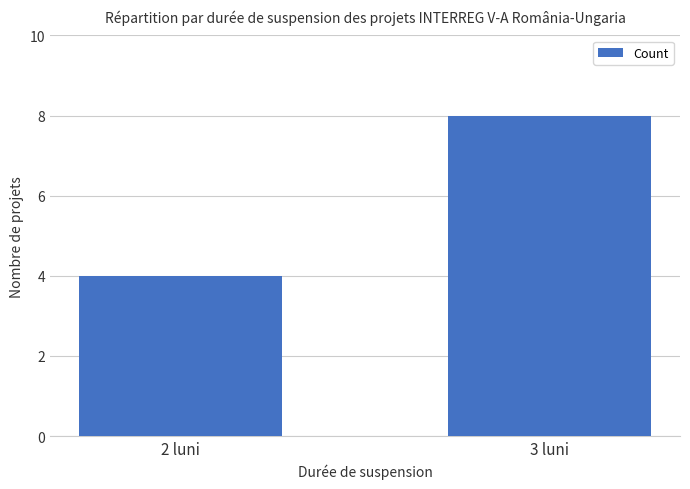

What is the difference between the maximum and minimum values?

4